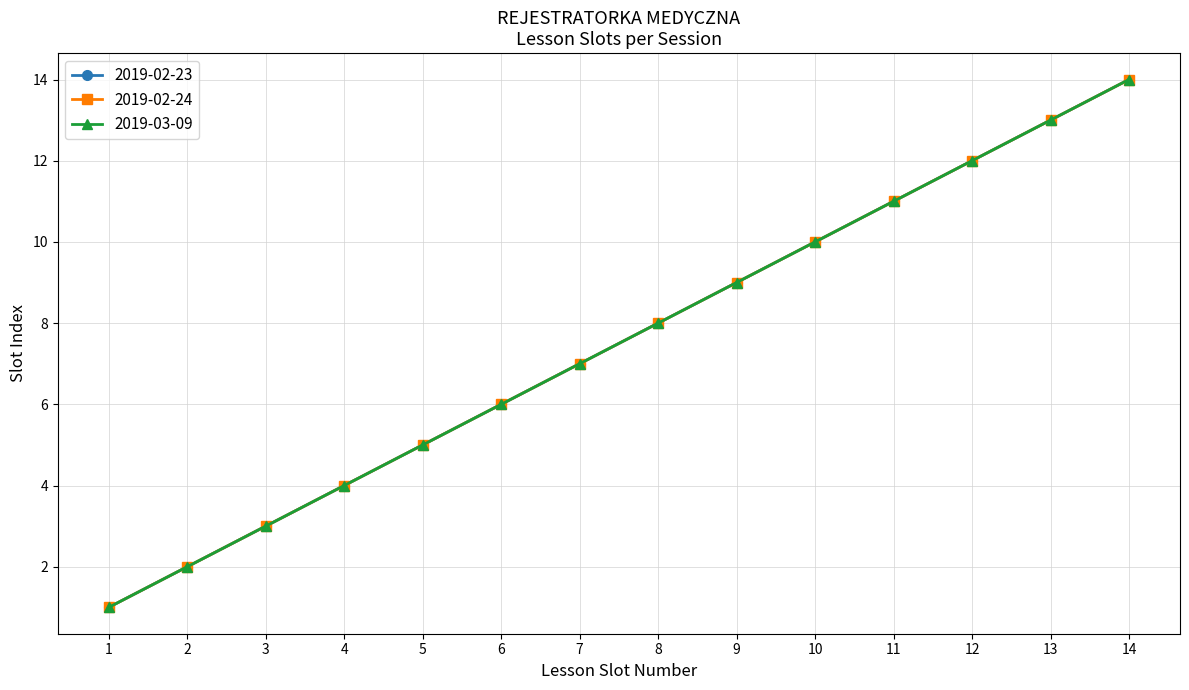

Is this an area chart (filled region under the line)?

No